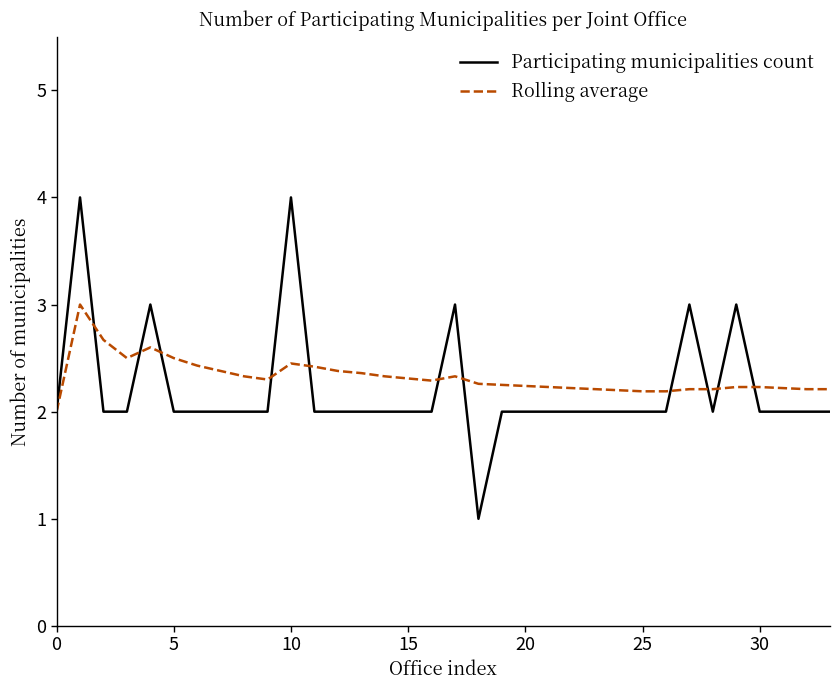

Which series has the widest spread of values?

Participating municipalities count